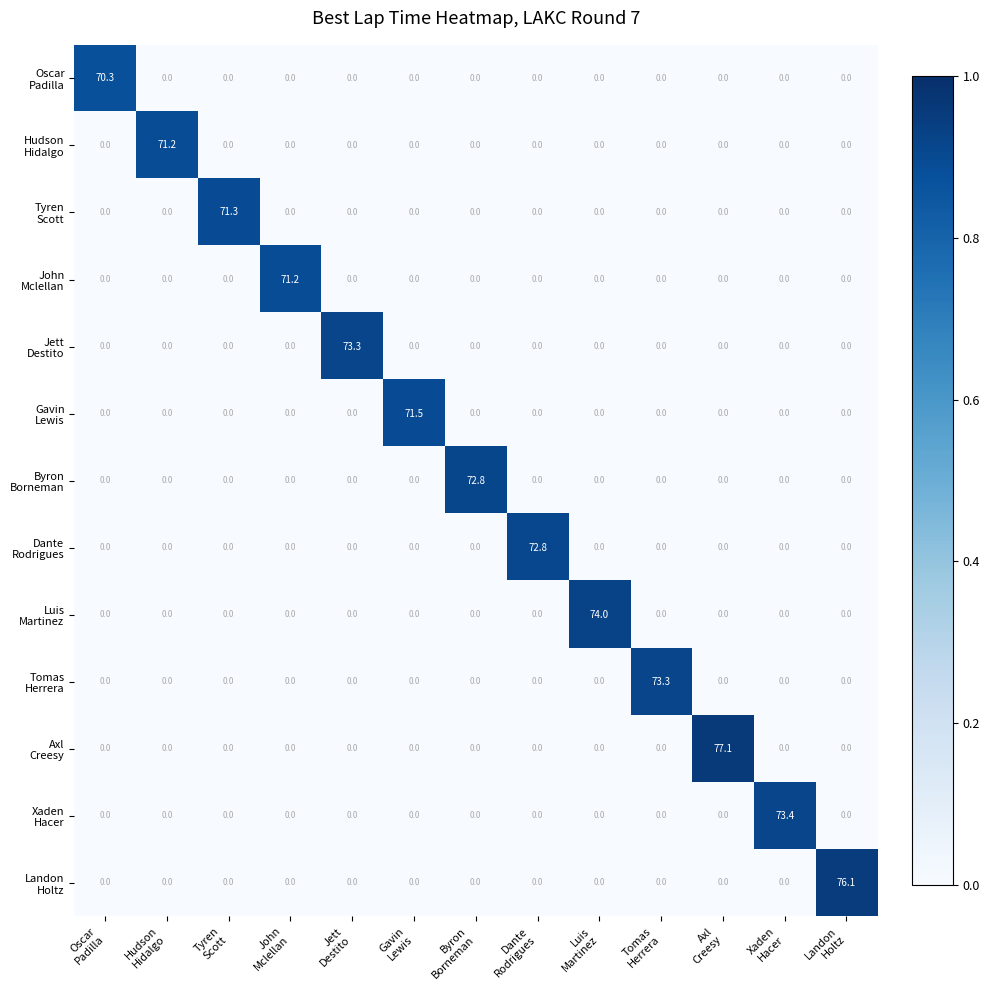

Count the number of categories in the chart.

13